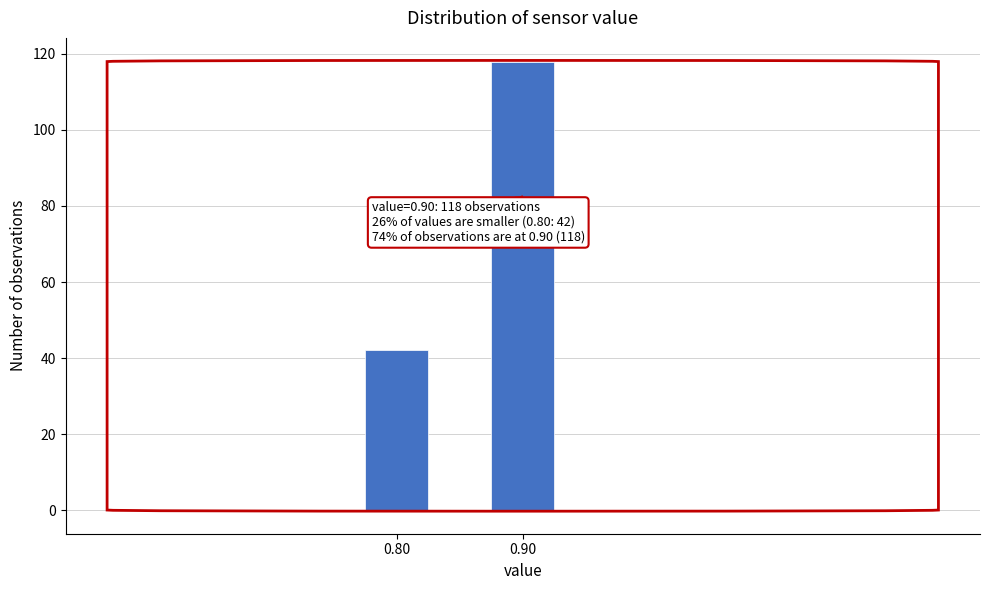

Reading left to right, transcribe all the data shown in this chart.

0.80=42	0.90=118